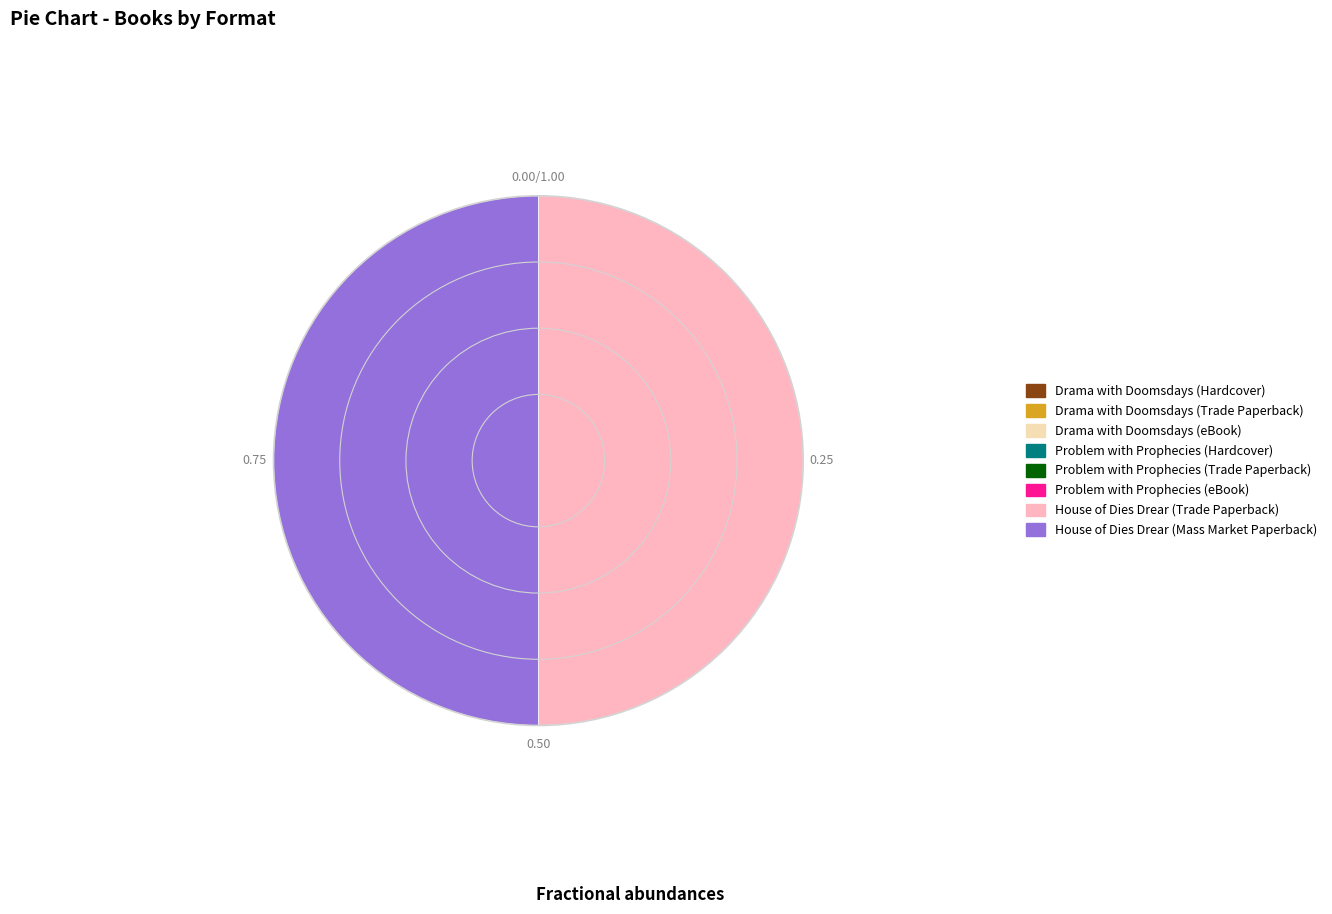

What is the ratio of the value at House of Dies Drear (Mass Market Paperback) to the value at House of Dies Drear (Trade Paperback)?

1.0